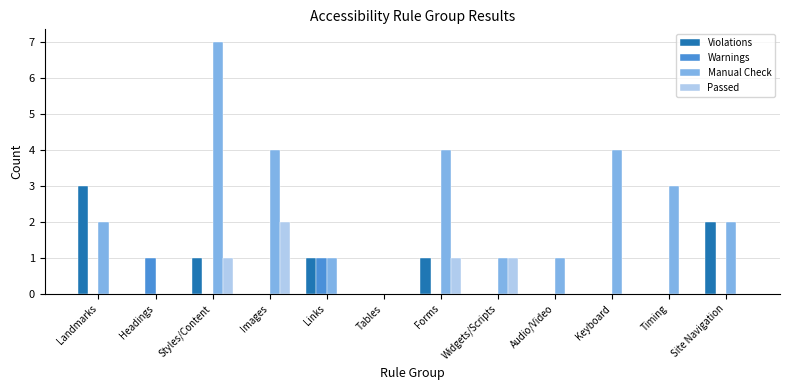

Count the number of categories in the chart.

12